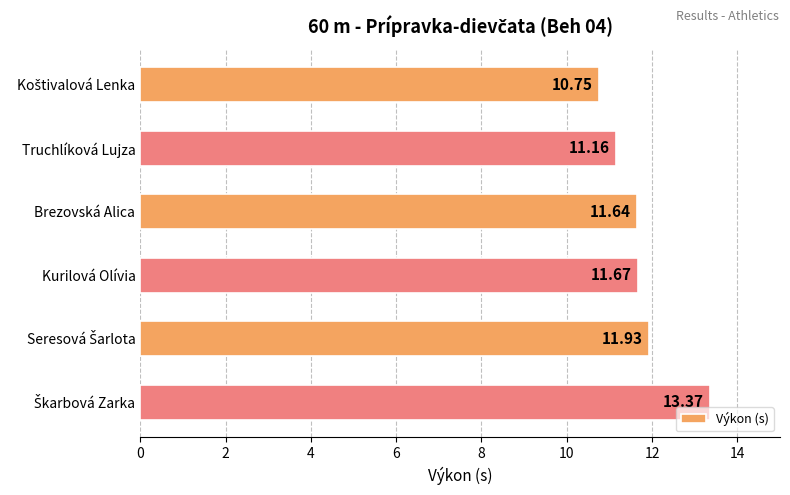

What is the average value?

11.8